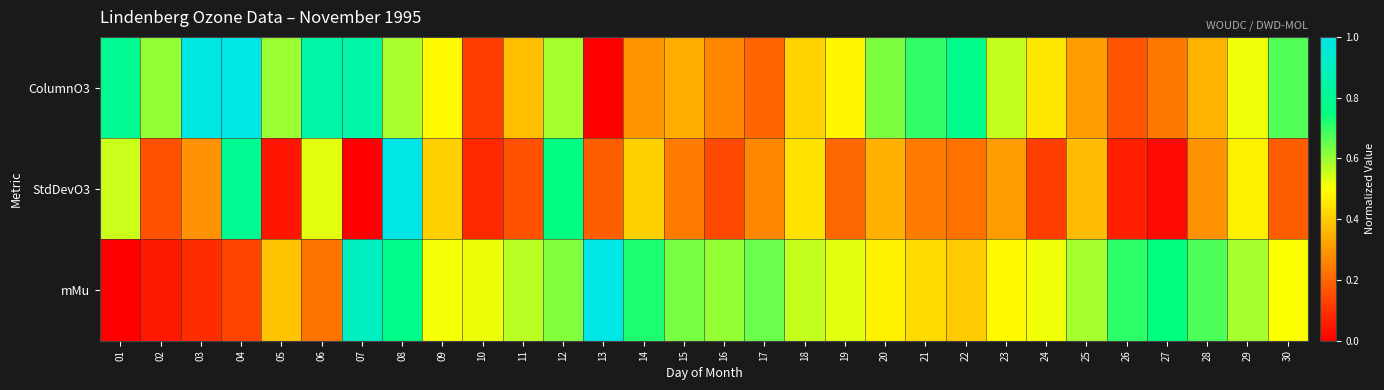

Reading left to right, extract all data points from this chart.

ColumnO3: 01=0.8	02=0.6	03=1.0	04=1.0	05=0.6	06=0.8	07=0.8	08=0.6	09=0.5	10=0.1	11=0.4	12=0.6	13=0.0	14=0.3	15=0.3	16=0.3	17=0.2	18=0.4	19=0.5	20=0.6	21=0.7	22=0.8	23=0.6	24=0.5	25=0.3	26=0.2	27=0.2	28=0.4	29=0.5	30=0.7
StdDevO3: 01=0.6	02=0.2	03=0.3	04=0.8	05=0.0	06=0.5	07=0.0	08=1.0	09=0.4	10=0.1	11=0.2	12=0.8	13=0.2	14=0.4	15=0.2	16=0.1	17=0.3	18=0.4	19=0.2	20=0.3	21=0.2	22=0.2	23=0.3	24=0.1	25=0.4	26=0.1	27=0.0	28=0.3	29=0.5	30=0.2
mMu: 01=0.0	02=0.0	03=0.1	04=0.1	05=0.4	06=0.2	07=0.9	08=0.8	09=0.5	10=0.5	11=0.6	12=0.6	13=1.0	14=0.7	15=0.6	16=0.6	17=0.6	18=0.6	19=0.5	20=0.5	21=0.4	22=0.4	23=0.5	24=0.5	25=0.6	26=0.7	27=0.7	28=0.7	29=0.6	30=0.5